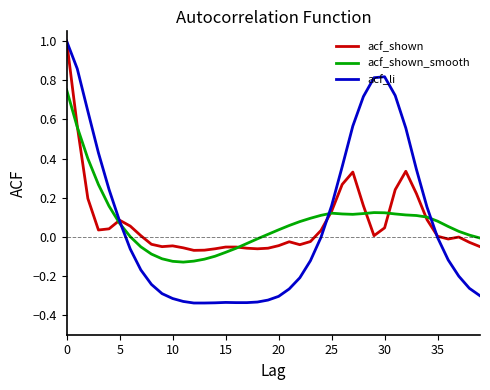

Which series has the largest range (max minus min)?

acf_li